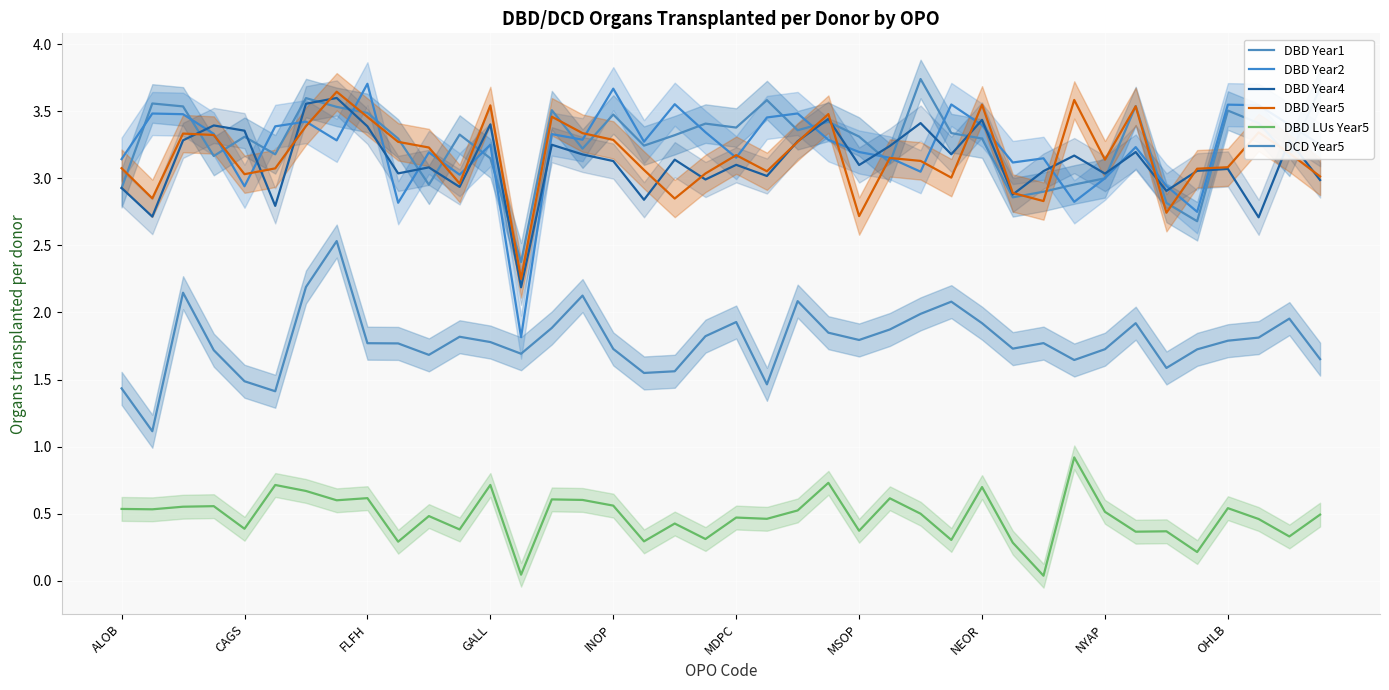

List the labels in order of DBD Year1 value, smallest first.

13, 35, 34, 29, 30, ALOB, 10, 31, 32, 25, 12, 38, GALL, MDPC, 15, 17, OHLB, 28, INOP, 24, 18, 11, 27, 22, 20, 19, 37, 23, 16, NYAP, 36, 14, NEOR, FLFH, 33, CAGS, 21, MSOP, 39, 26